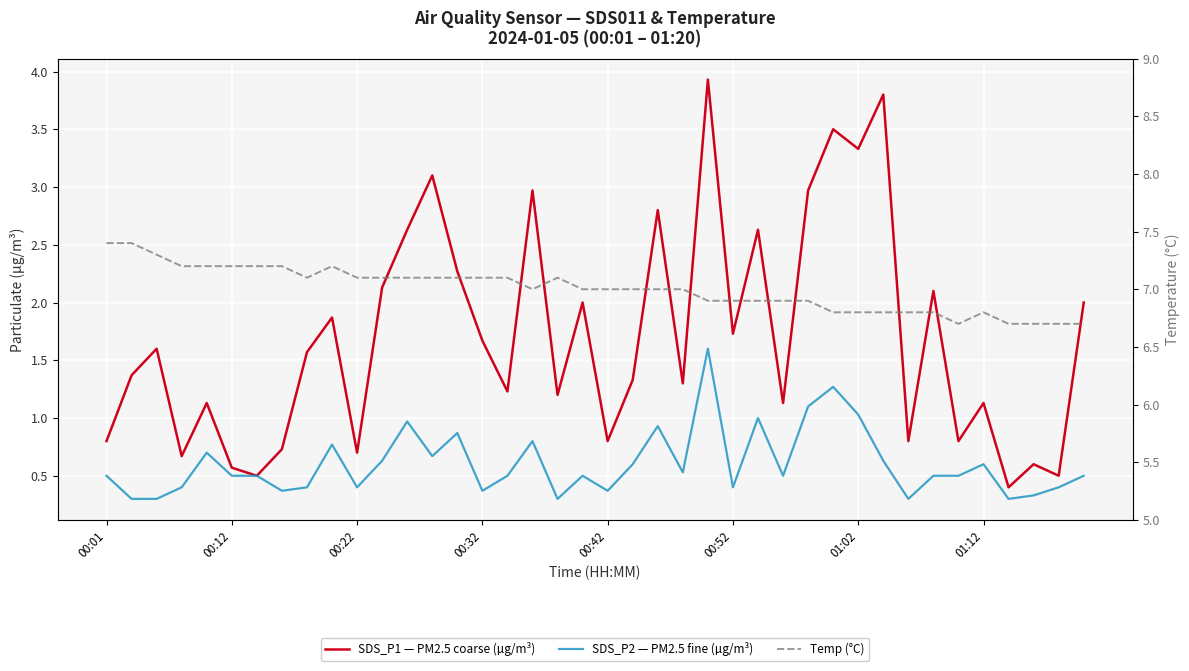

How many interior local peaks does the SDS_P1 — PM2.5 coarse (µg/m³) series have?

14